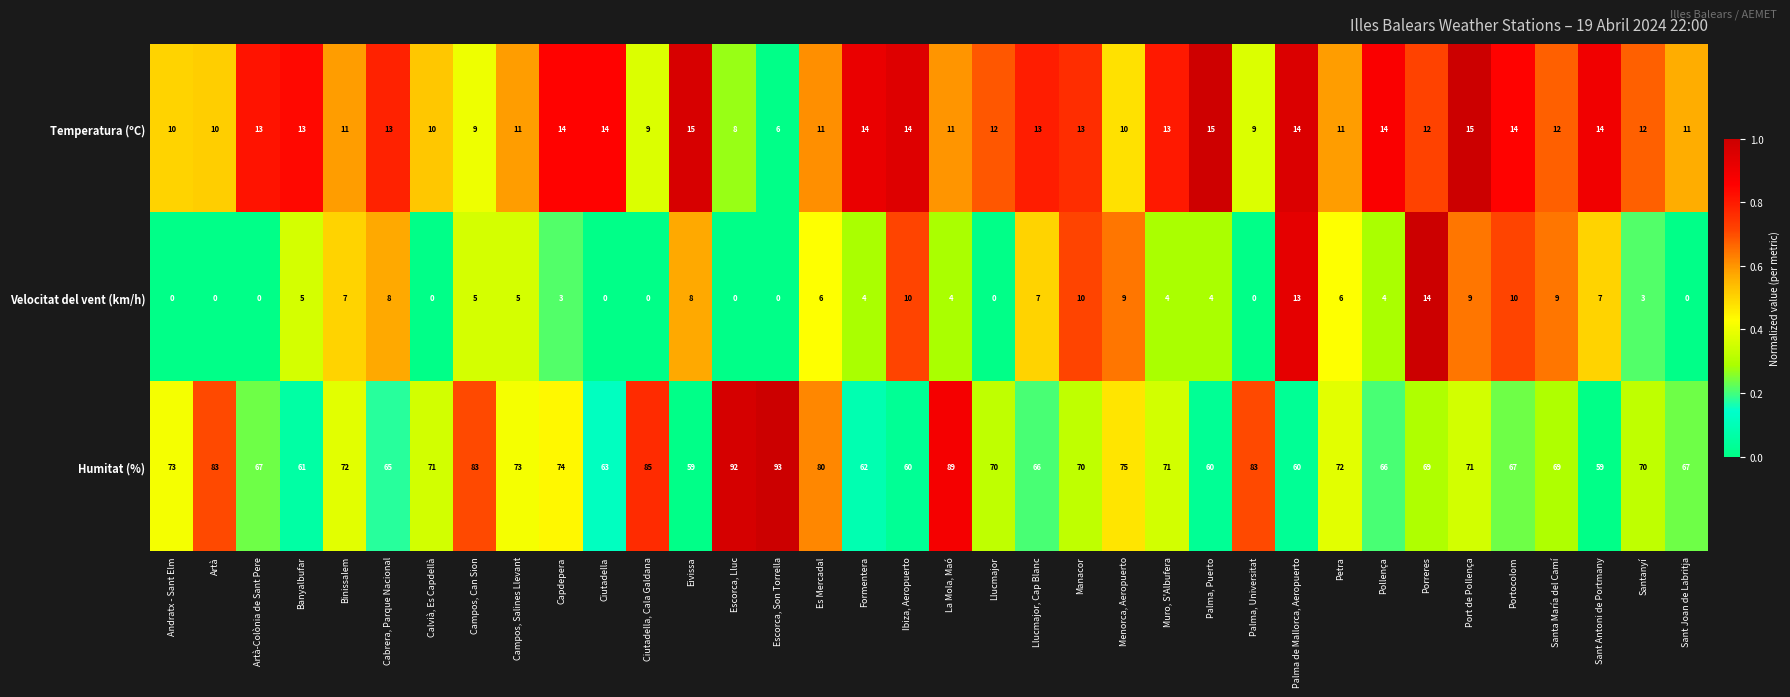

Which label corresponds to the largest value in the chart?

Escorca, Son Torrella